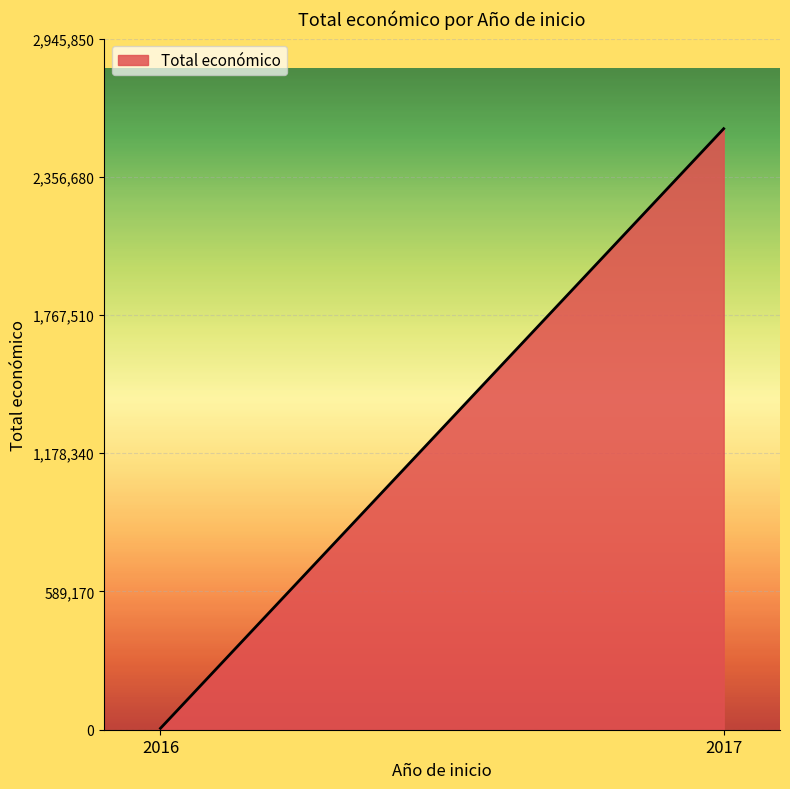

Which label corresponds to the largest value in the chart?

2017